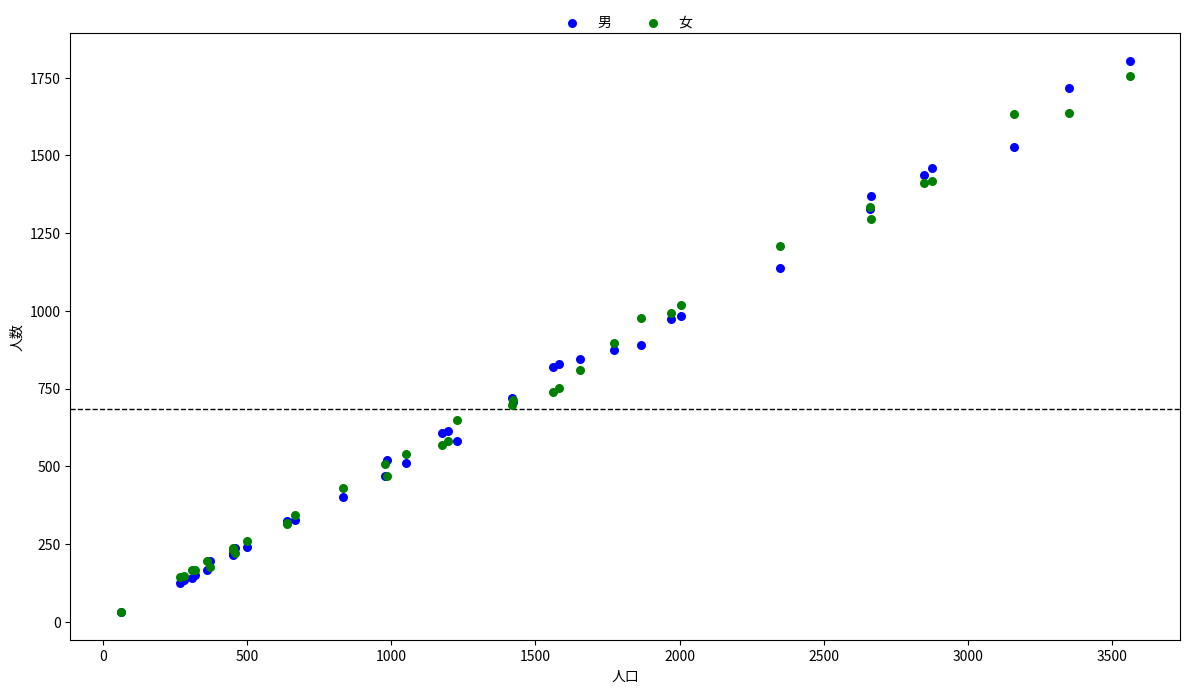

Which series reaches the maximum Y coordinate?

男